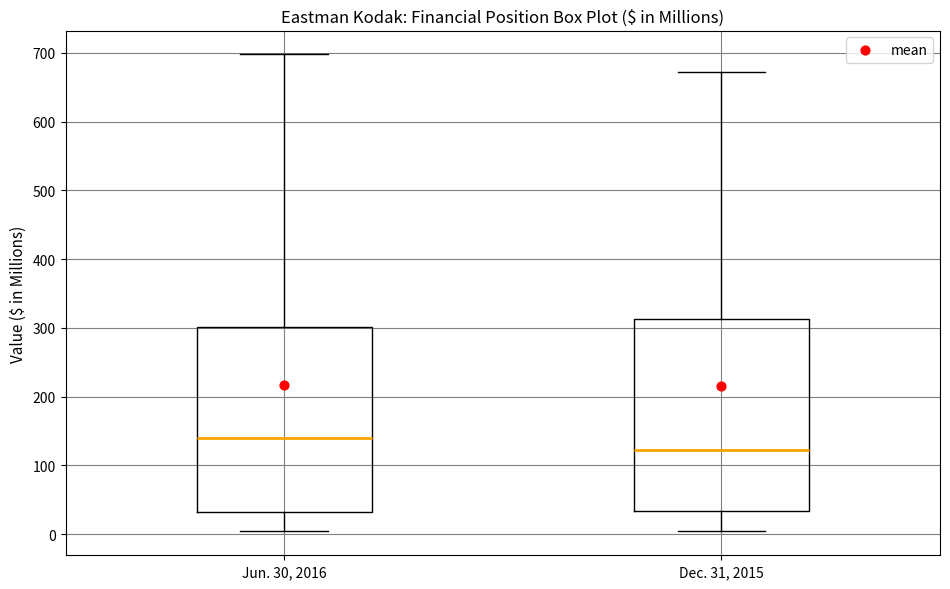

Reading left to right, read every box against the y-axis: the position of its median line, the range the box covers, and the ends of its whiskers. The values are not printed on the chart, so give them approximately, as read against the axis.

Jun. 30, 2016: median 140, box 30 to 300, whiskers 0 to 700
Dec. 31, 2015: median 120, box 30 to 310, whiskers 0 to 670